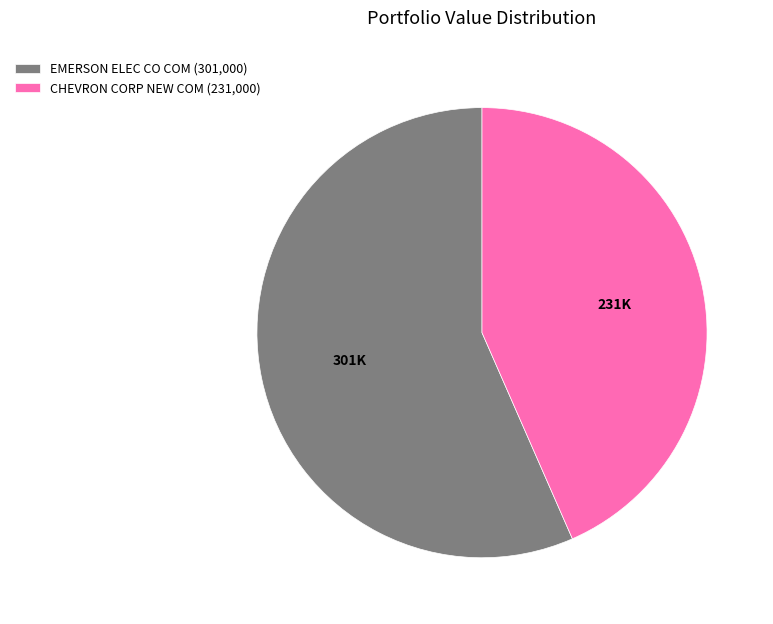

How many slices are in this pie chart?

2